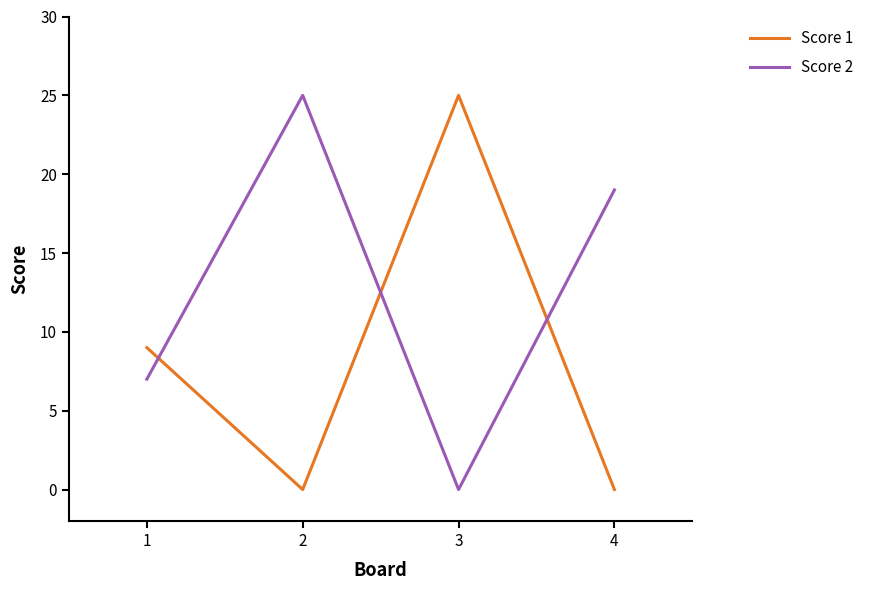

Which series changed the most between 3 and 4?

Score 1